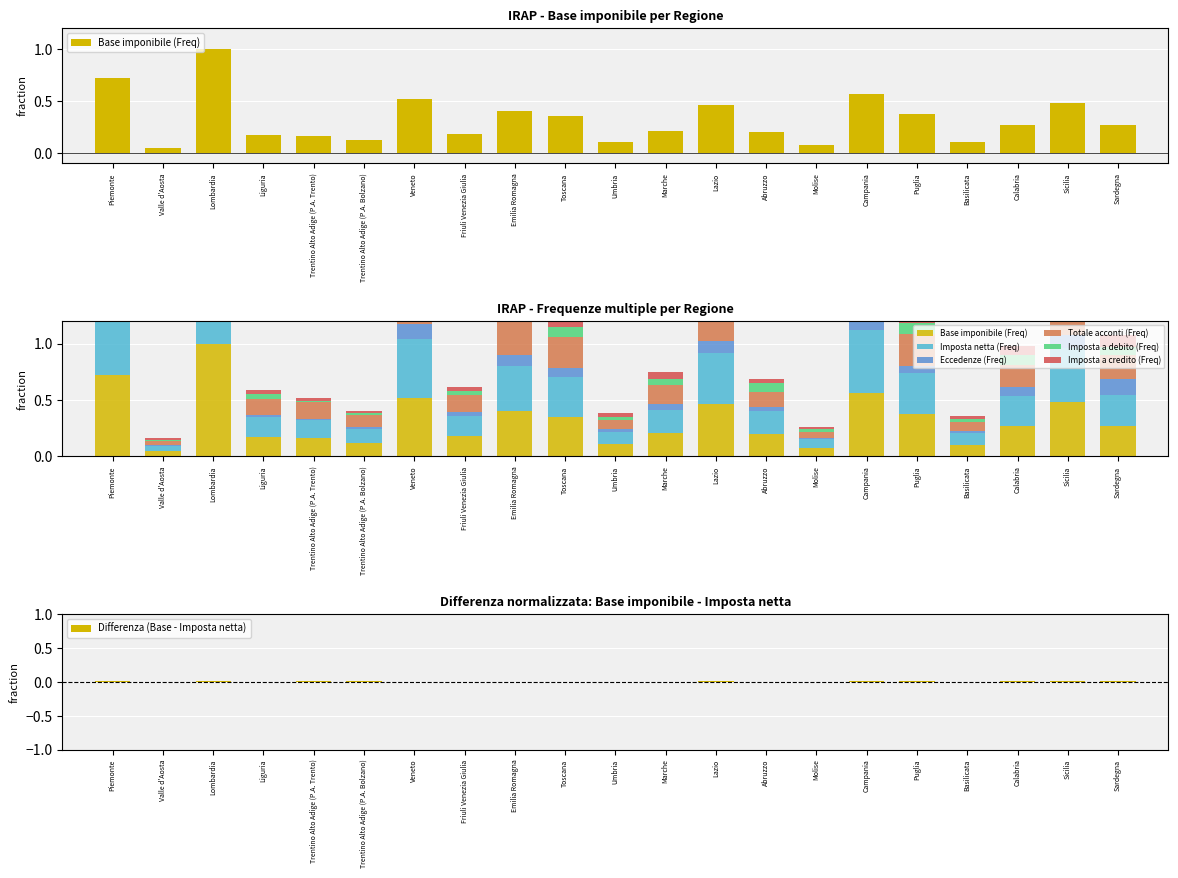

What position from the right is Molise?

7